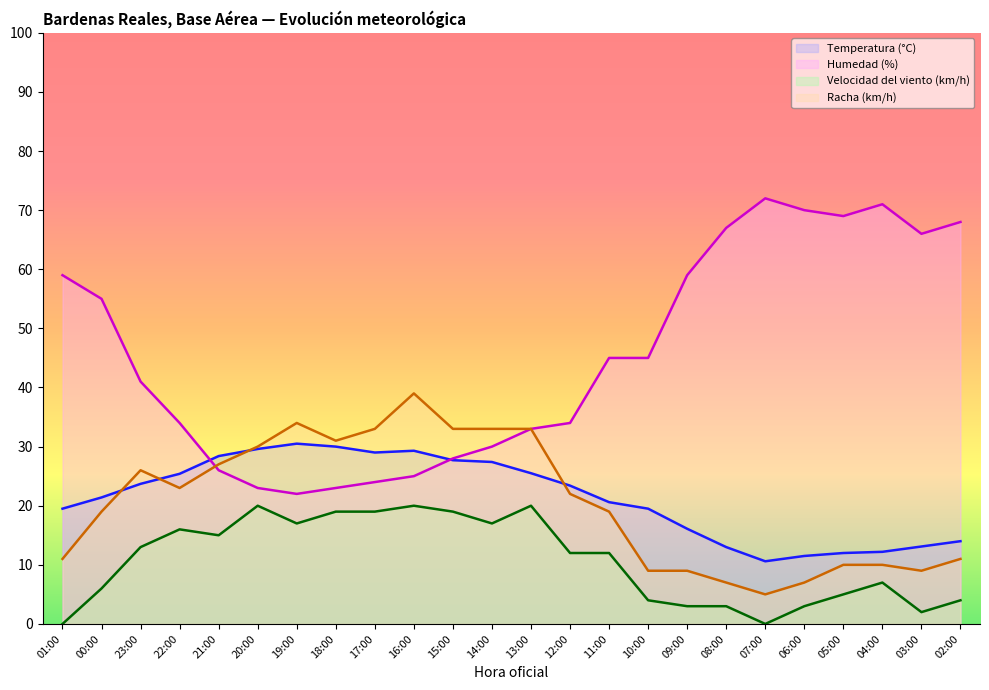

At how many categories does at least one series exceed 68?

4